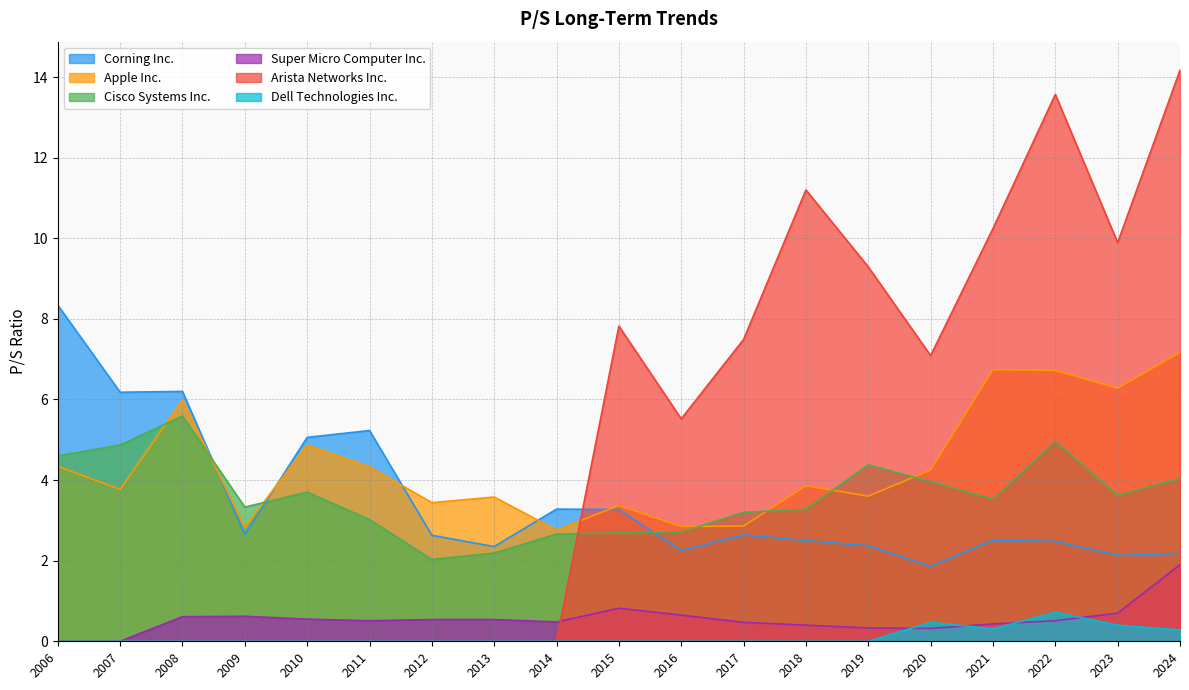

True or false: Super Micro Computer Inc. and Corning Inc. intersect in this chart.

False